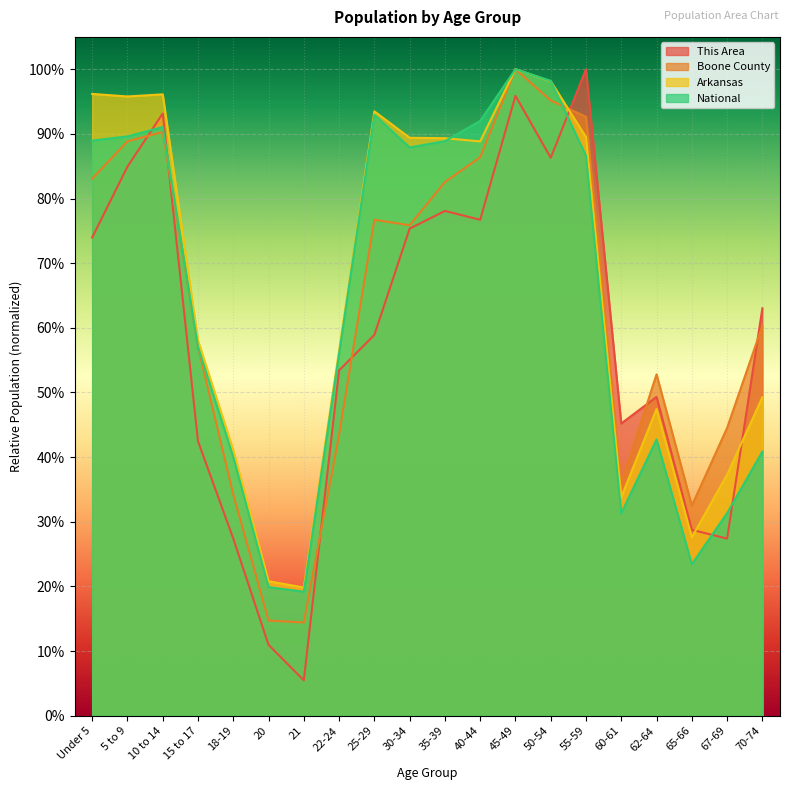

What is the greatest value displayed?

1.0